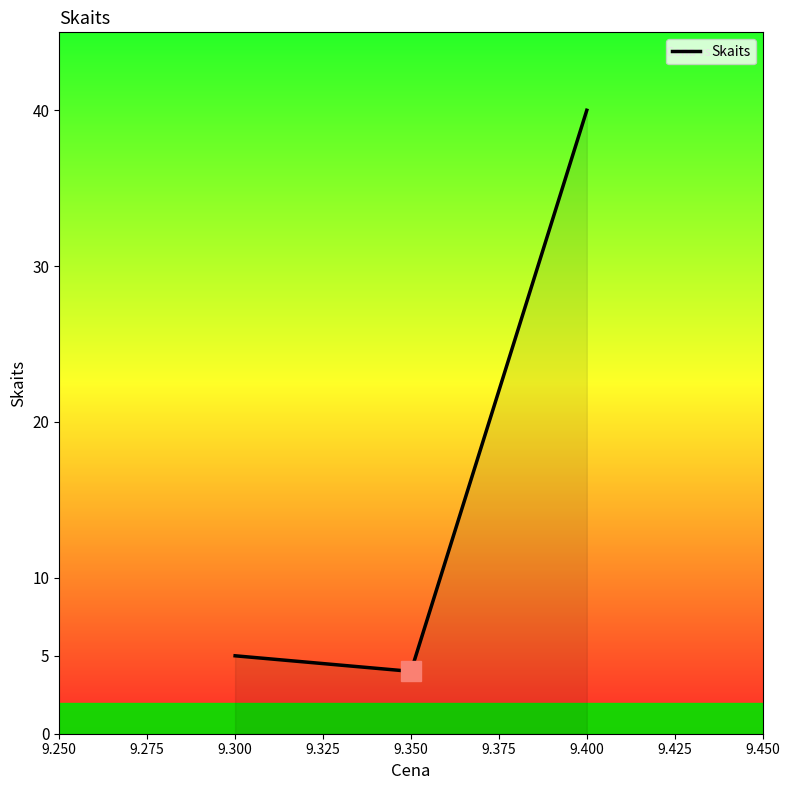

Which label corresponds to the smallest value in the chart?

9.350